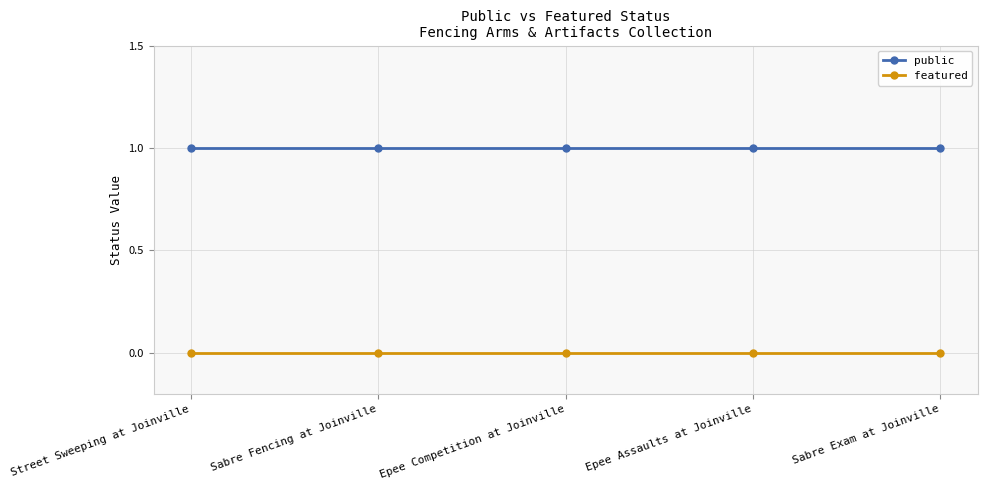

What position from the left is Epee Competition at Joinville?

3